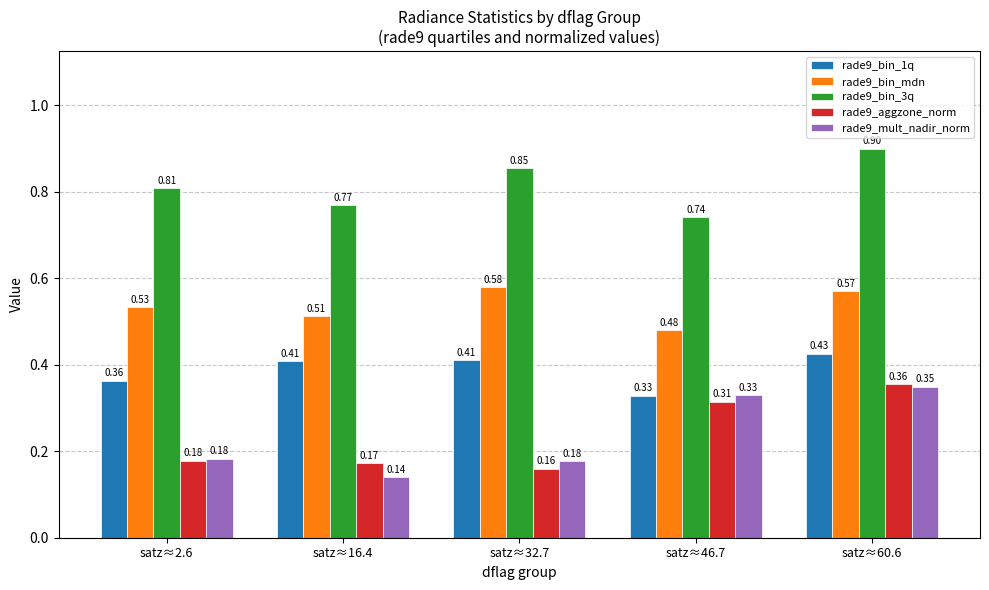

How many categories are shown in the chart?

5